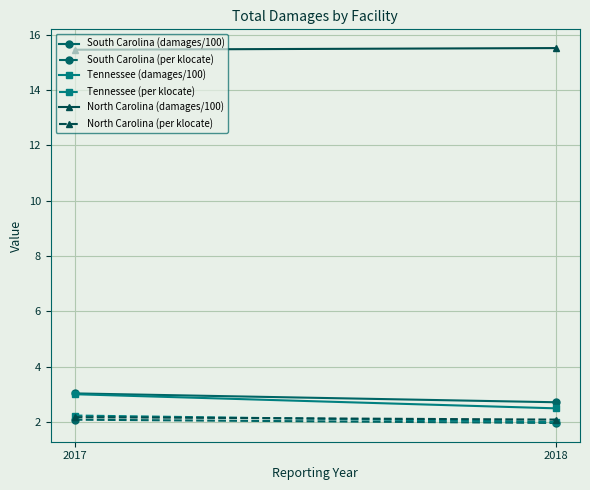

Reading left to right, extract all data points from this chart.

South Carolina (damages/100): 3.0	2.7
South Carolina (per klocate): 2.1	2.0
Tennessee (damages/100): 3.0	2.5
Tennessee (per klocate): 2.2	2.0
North Carolina (damages/100): 15.4	15.5
North Carolina (per klocate): 2.2	2.1